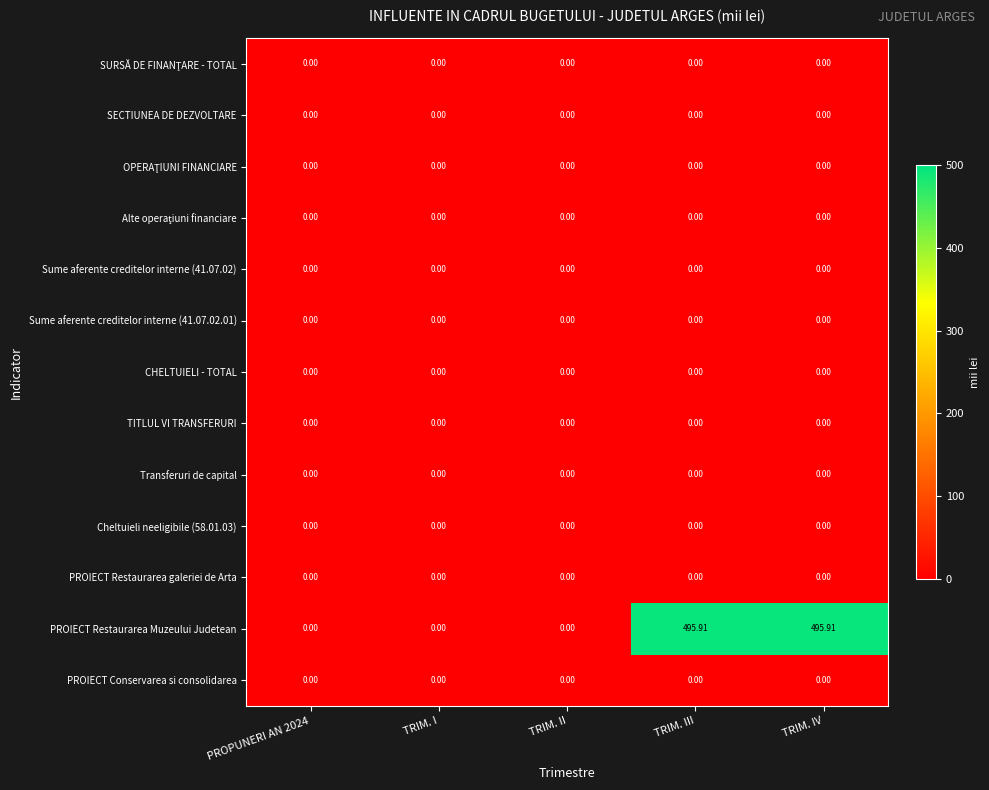

Which series has the largest total across all categories?

PROIECT Restaurarea Muzeului Judetean